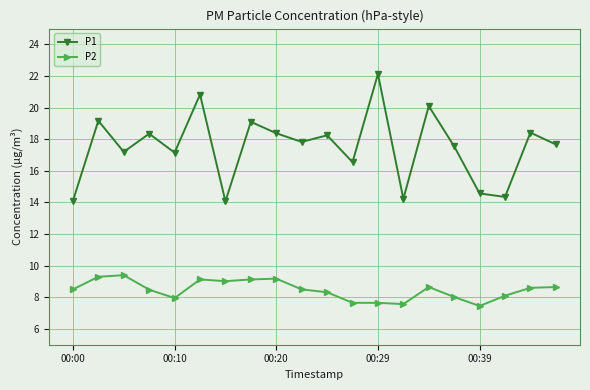

At how many categories does at least one series exceed 13?

20